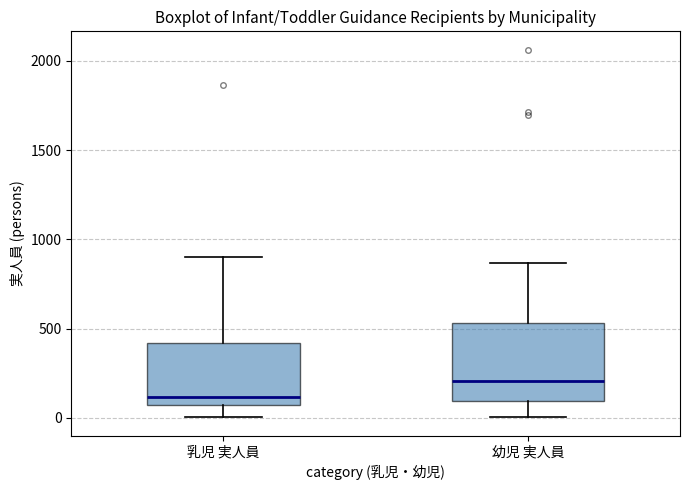

Where is the upper edge of the box for 乳児 実人員 on the y-axis? The values are not printed on the chart, so give them approximately, as read against the axis.

400